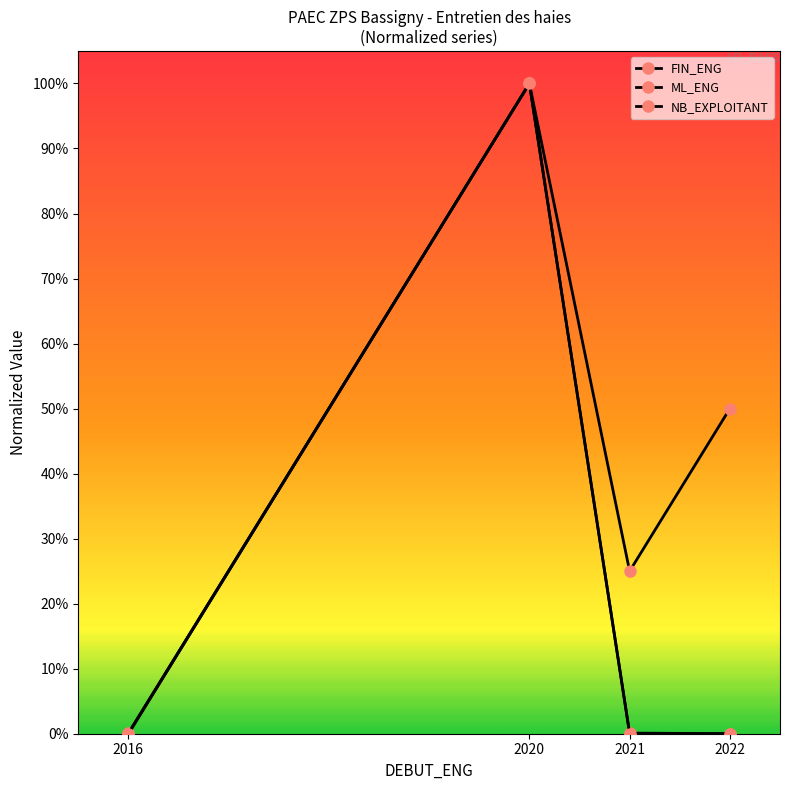

True or false: ML_ENG has more than 2 interior local peaks.

False